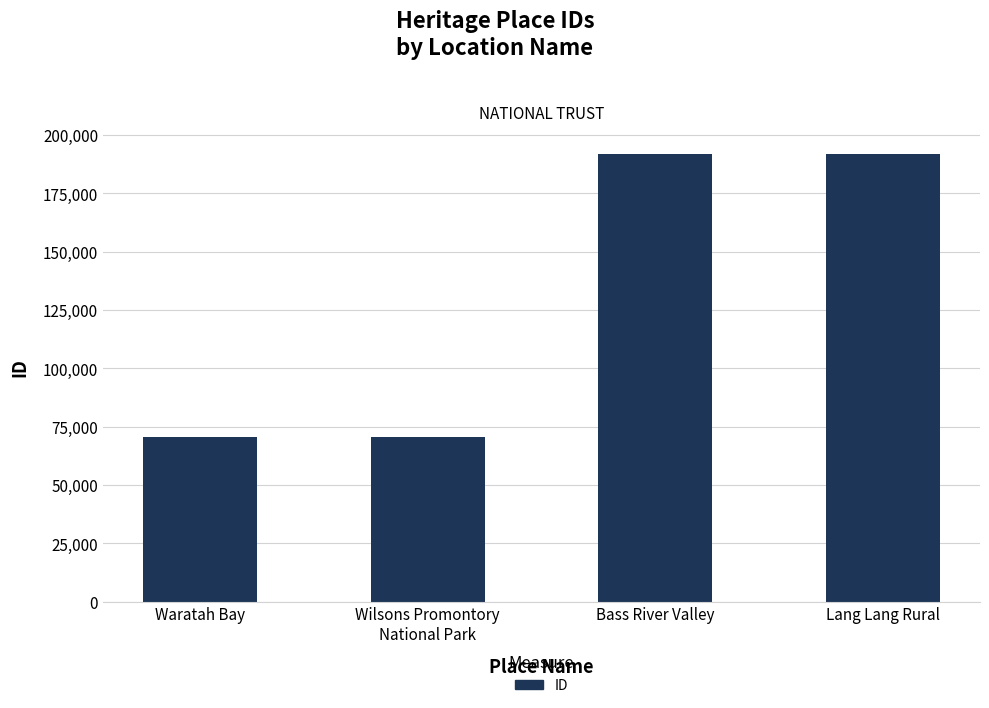

How many data points does each series have?

4